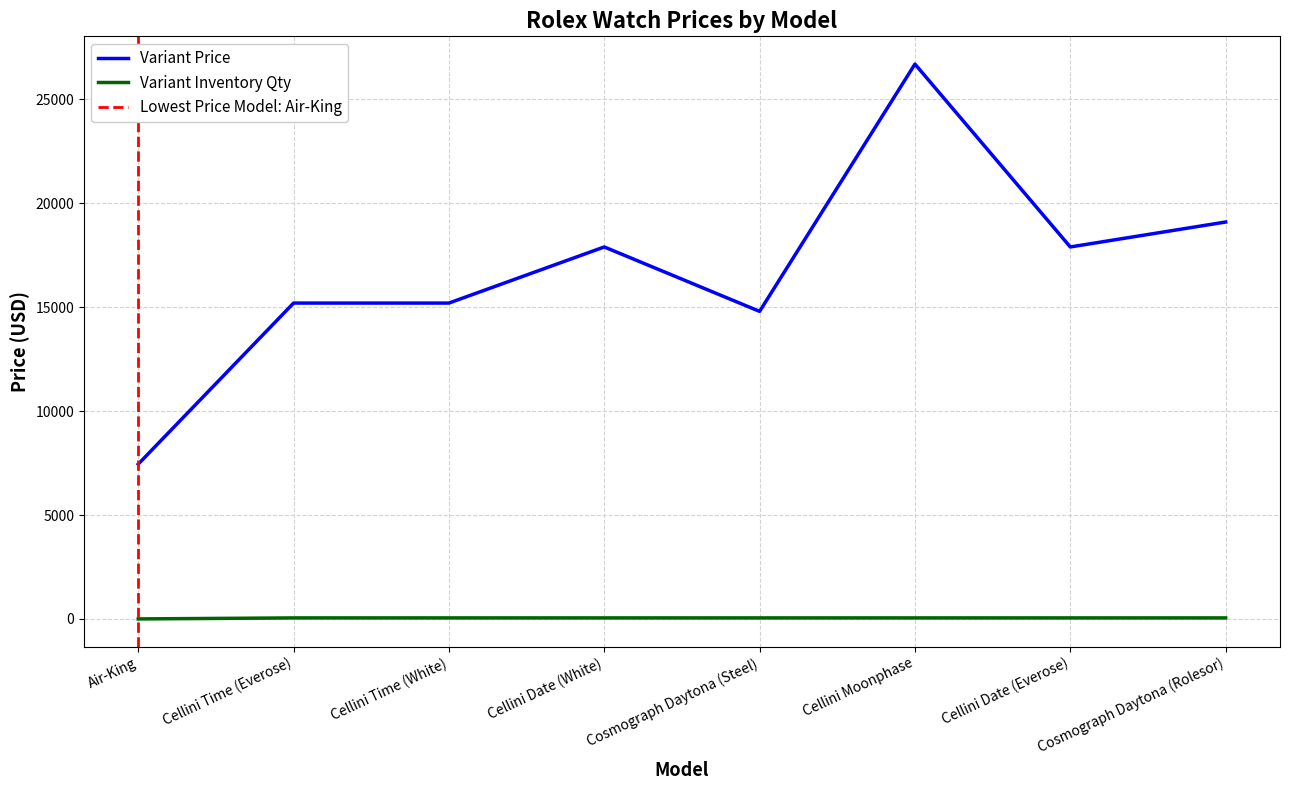

True or false: Variant Price has a value of 20142 at Cosmograph Daytona (Steel).

False